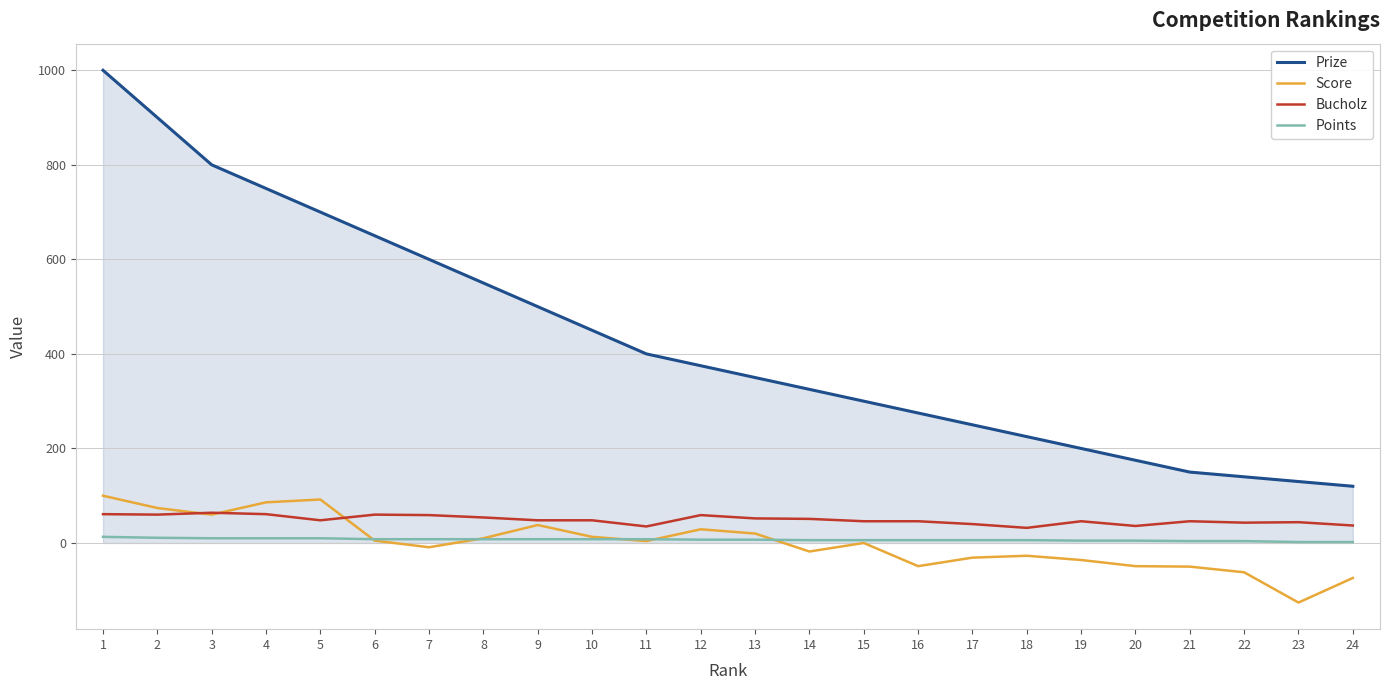

What is the minimum value for Prize?

120